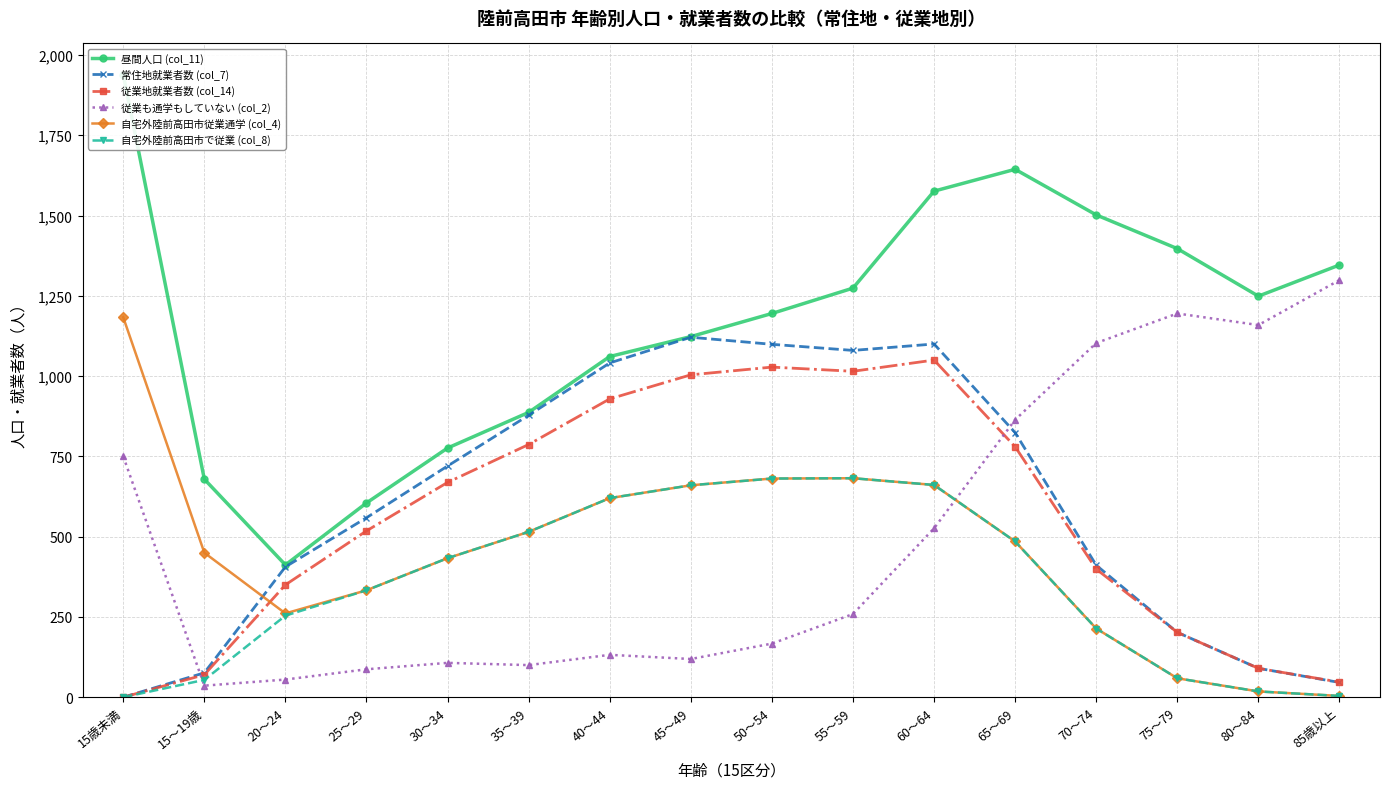

What is the label of the 9th point from the left?

50～54